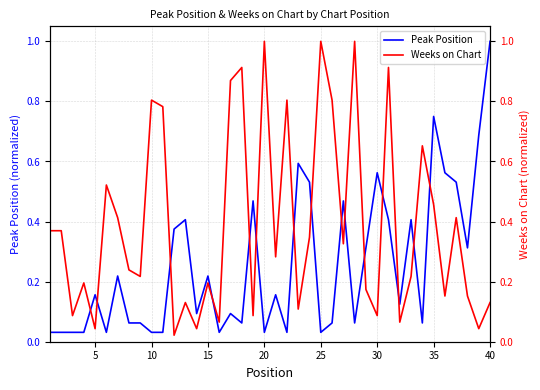

Does the chart display data point markers on the line(s)?

No